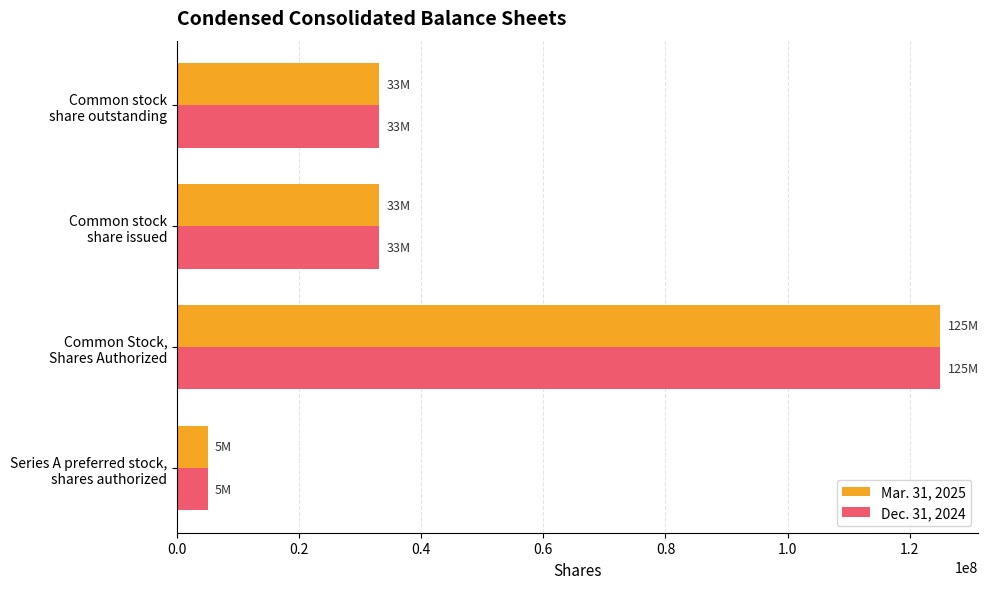

What is the difference between the maximum and minimum values in the Mar. 31, 2025 series?

120000000